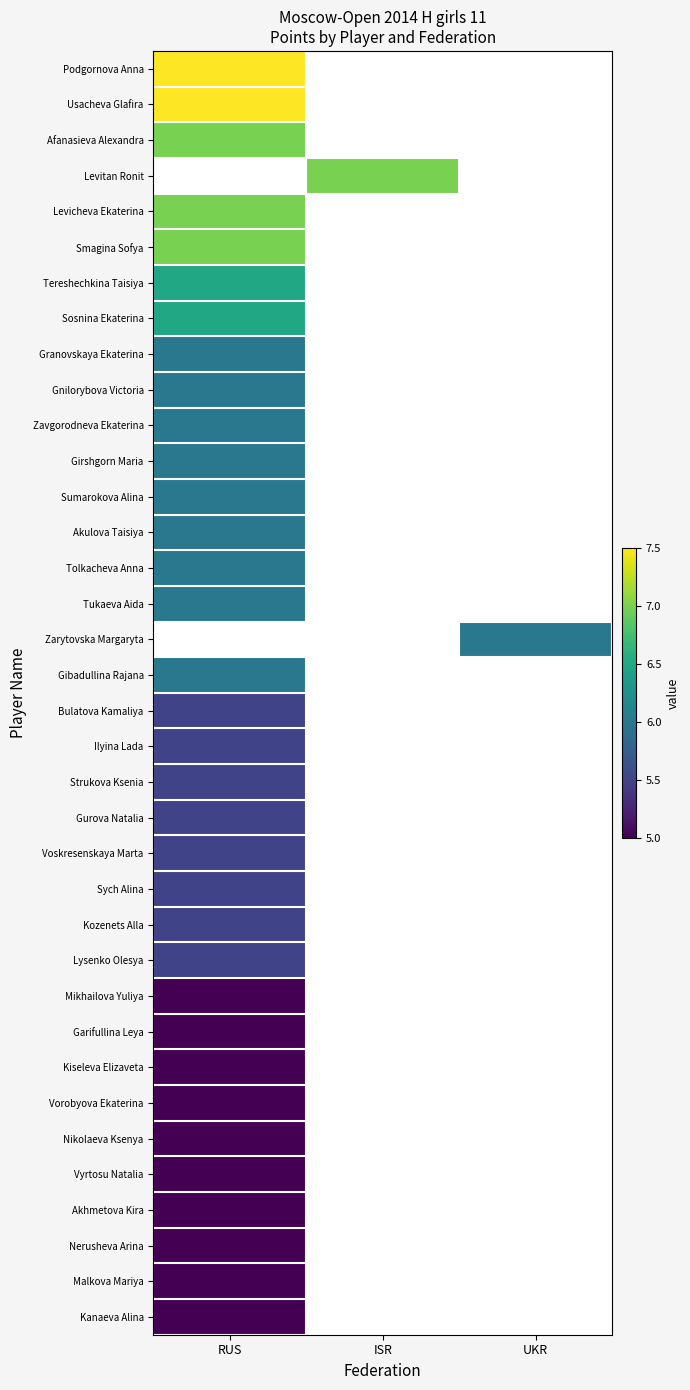

At which category does the chart reach its peak across all series?

RUS